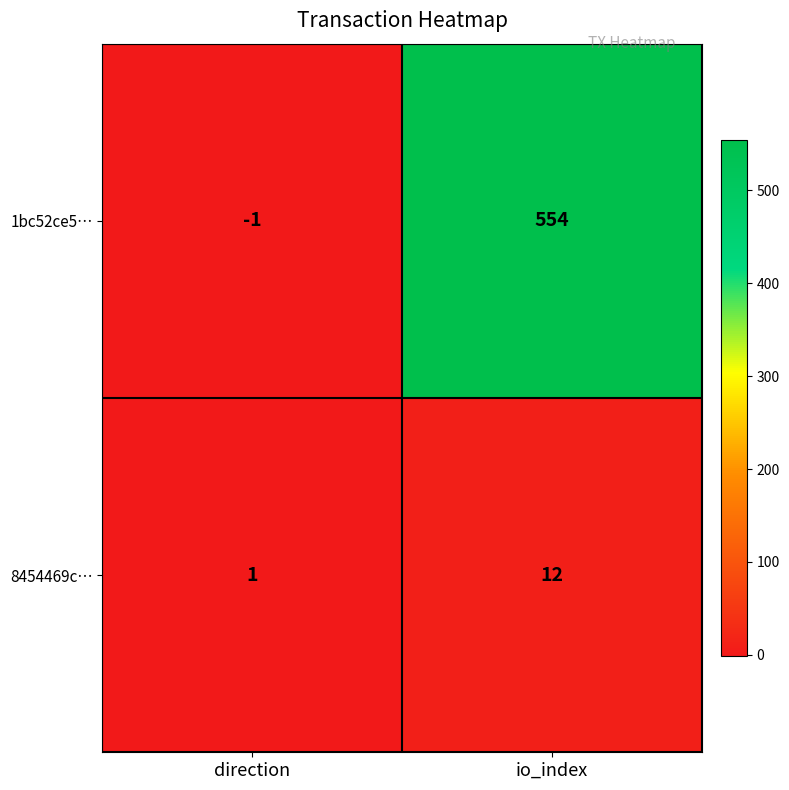

Which series has the largest total across all categories?

1bc52ce5…